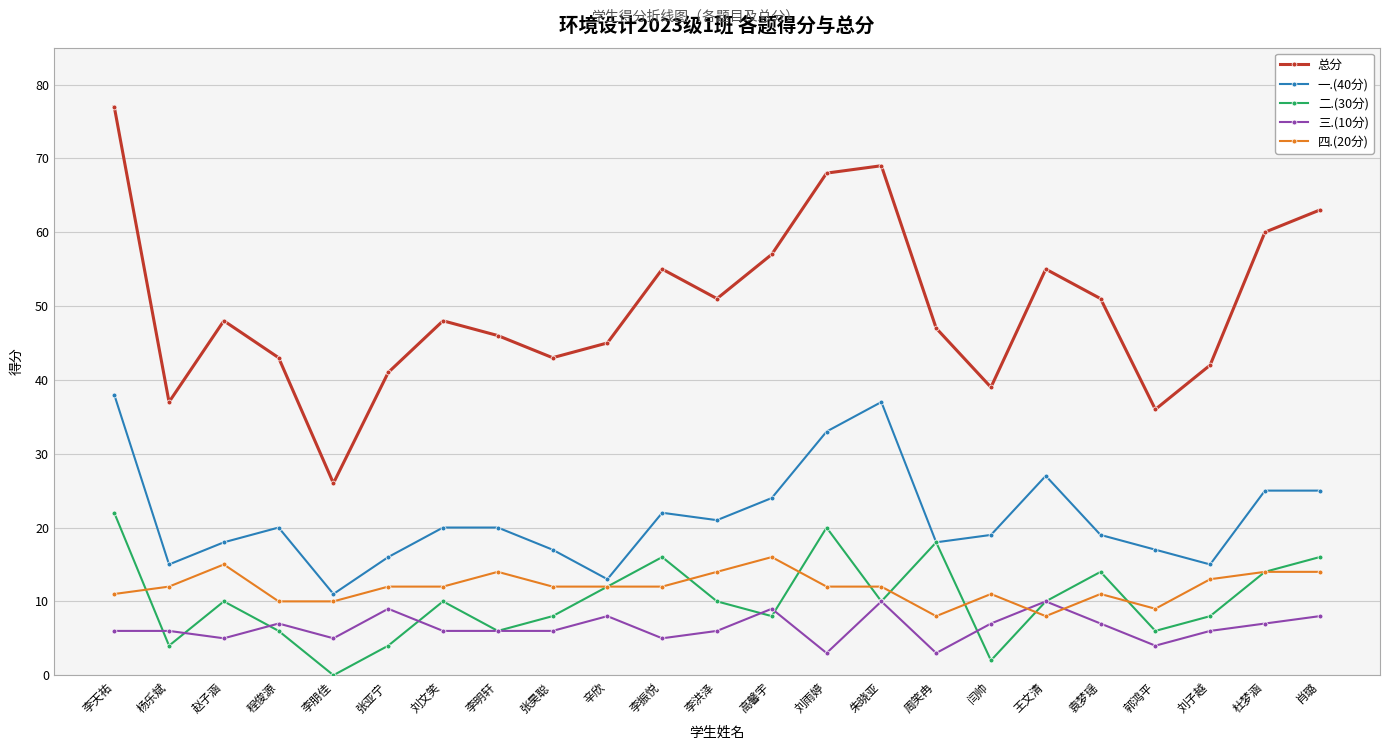

What is the highest value of the 一.(40分) series?

38